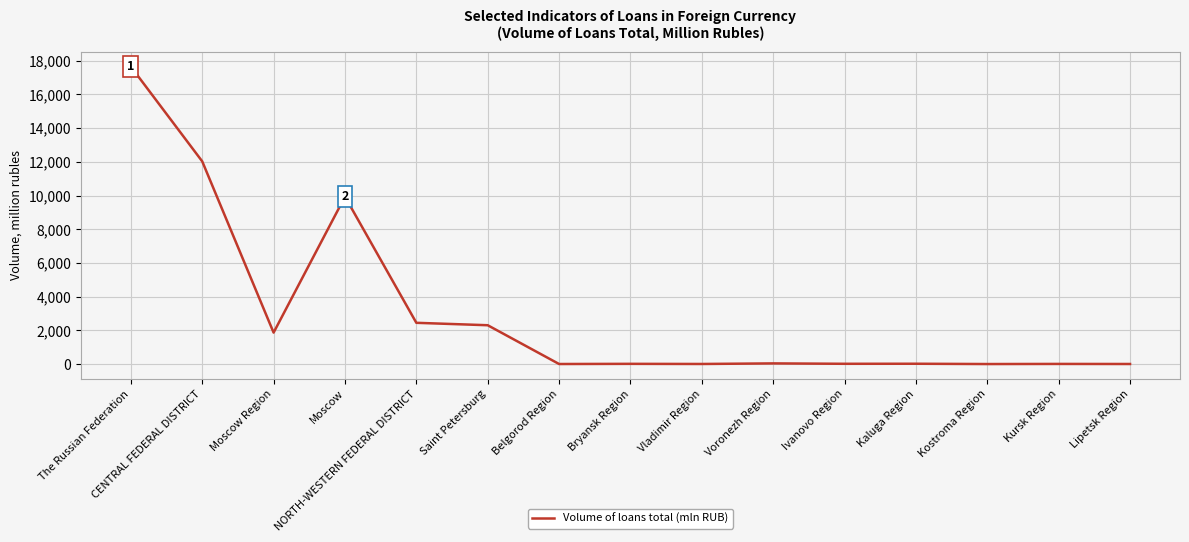

Where is the first local minimum?

Moscow Region